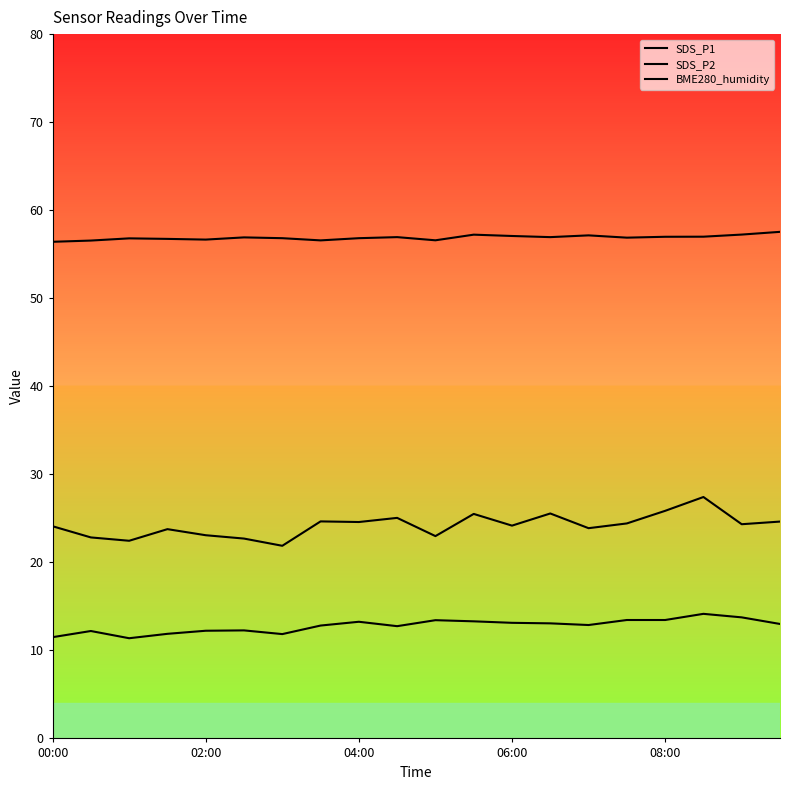

Rank the series at 06:00 from highest to lowest value.

BME280_humidity, SDS_P1, SDS_P2